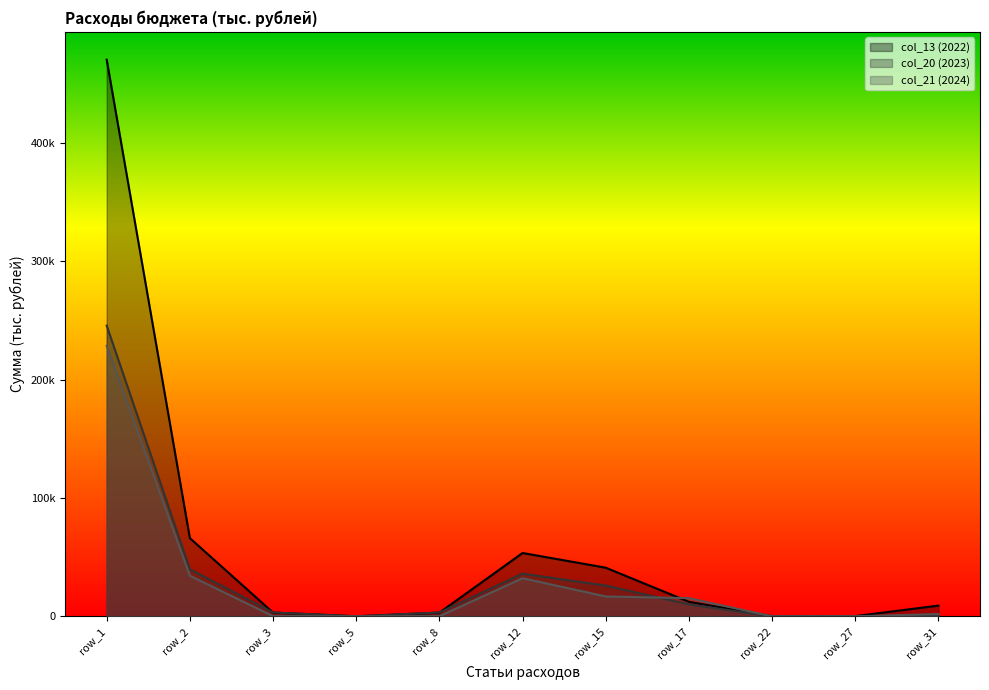

What are all the series names shown in the legend?

col_13 (2022), col_20 (2023), col_21 (2024)